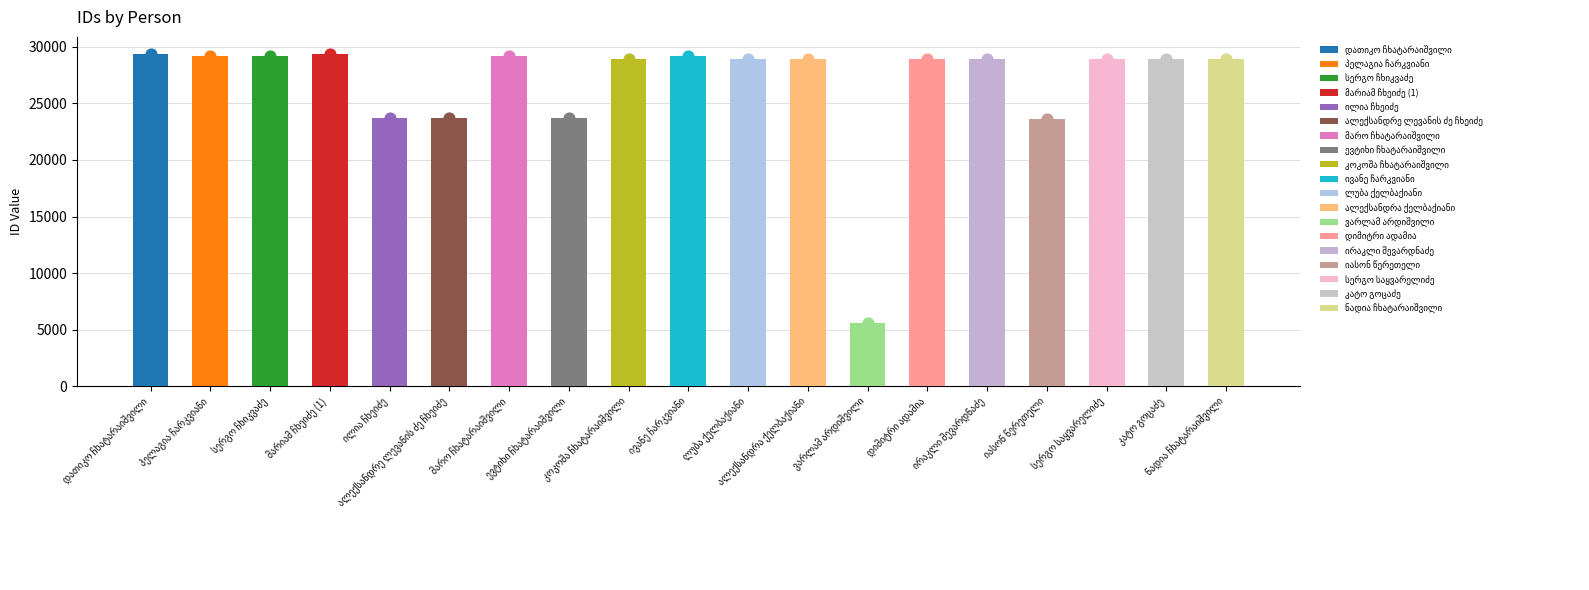

What is the change in value from ვარლამ არდიშვილი to კატო გოცაძე?

+23303